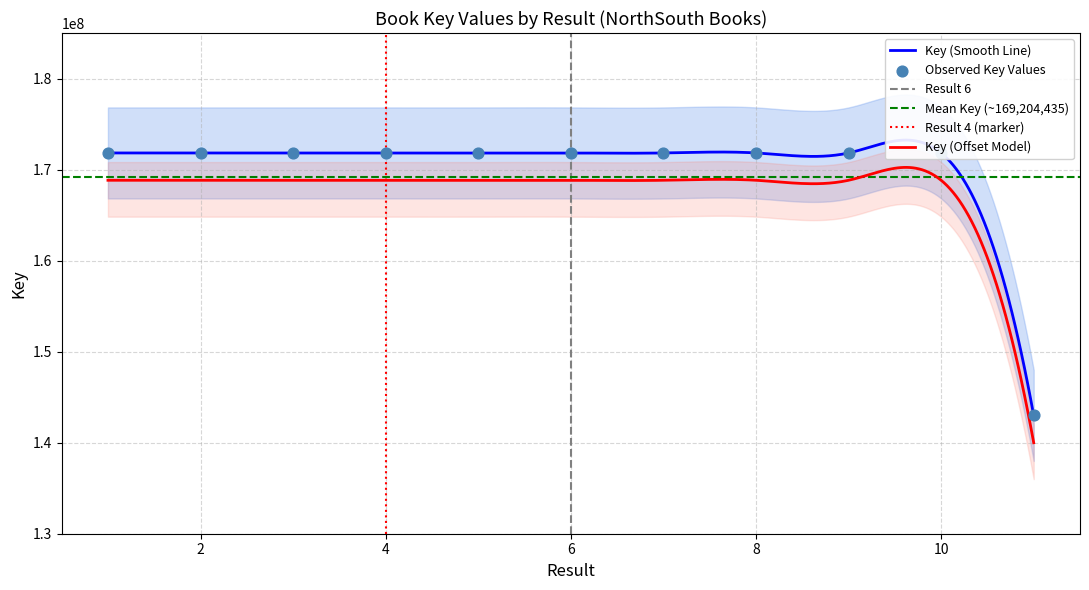

What is the change in value from 6 to 7?

-620